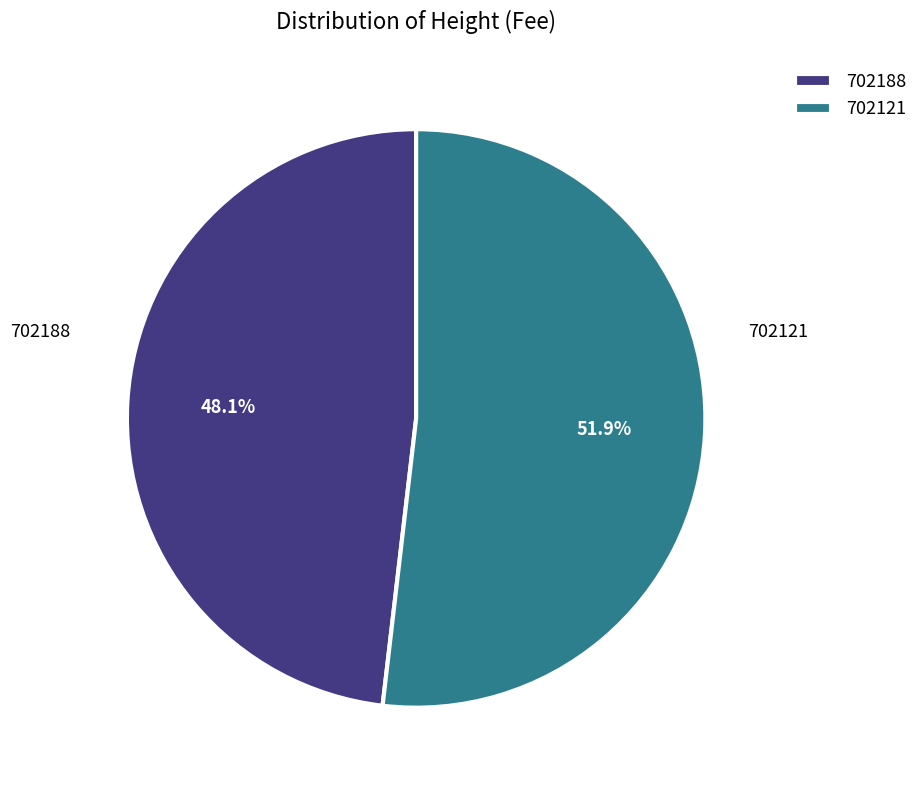

Is it true that 702188 is 48% of the pie?

True